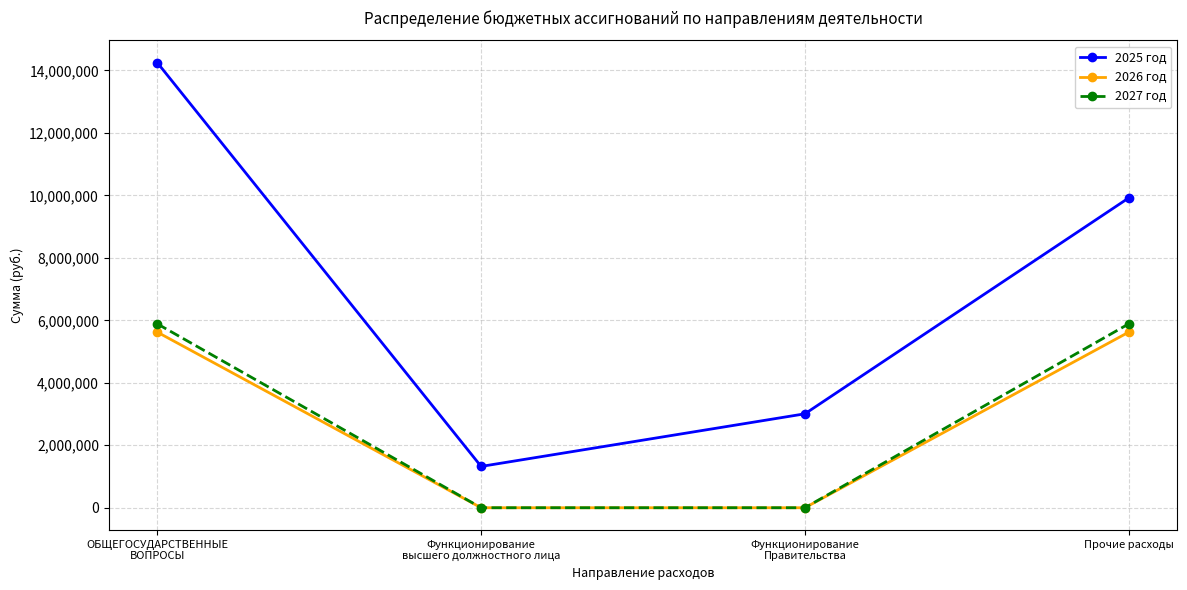

List the series in order of their peak value, highest first.

2025 год, 2027 год, 2026 год